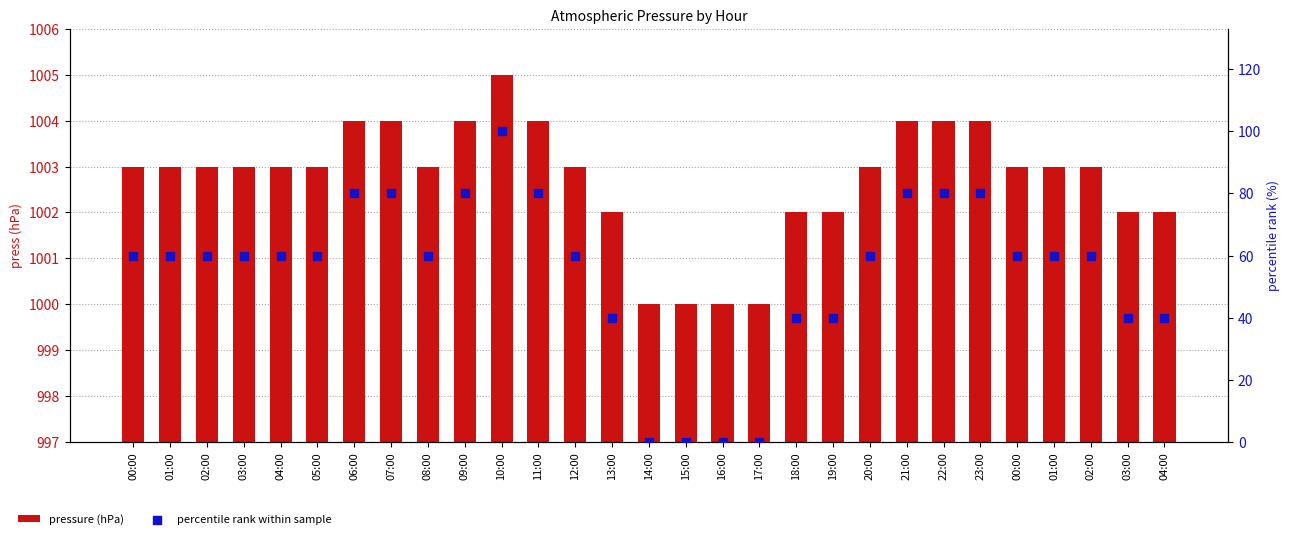

Which series reaches the minimum Y coordinate?

percentile rank within sample